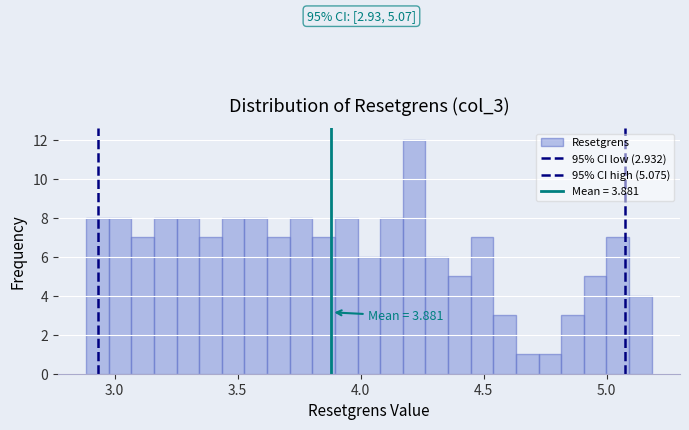

Around what value on the x-axis is the tallest bar? Give the approximate position of its centre, as read against the axis.

4.20